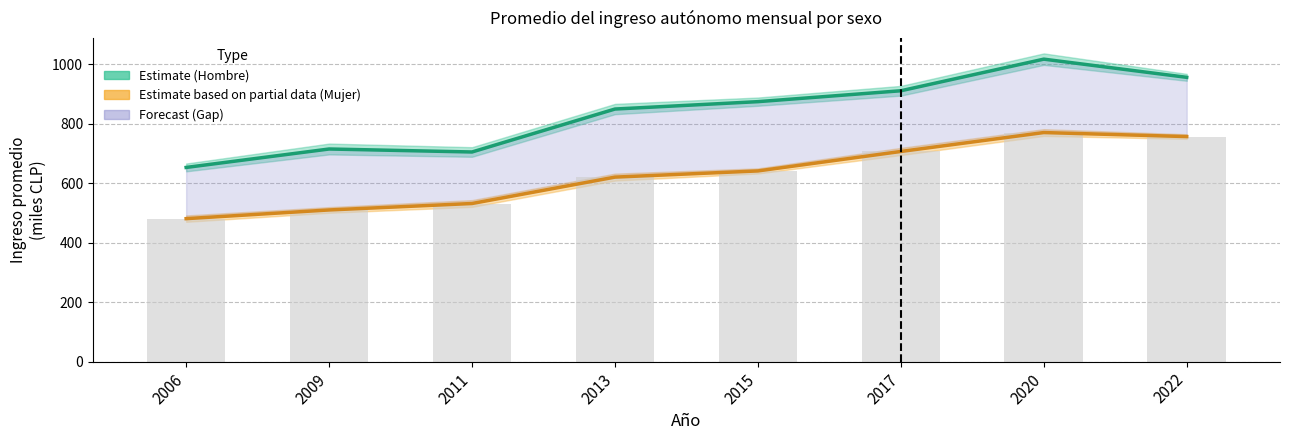

Reading right to left, extract all data points from this chart.

Hombre Total: 2022=956.1	2020=1017.2	2017=910.9	2015=874.3	2013=849.5	2011=705.1	2009=715.2	2006=653.2
Mujer Total: 2022=756.9	2020=770.5	2017=706.9	2015=641.4	2013=620.7	2011=531.9	2009=510.3	2006=481.0